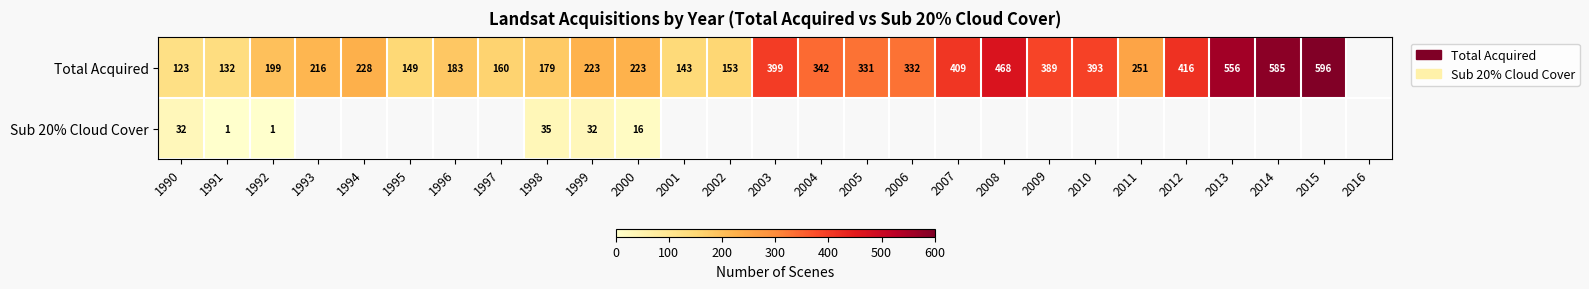

Count the number of data series in this chart.

2